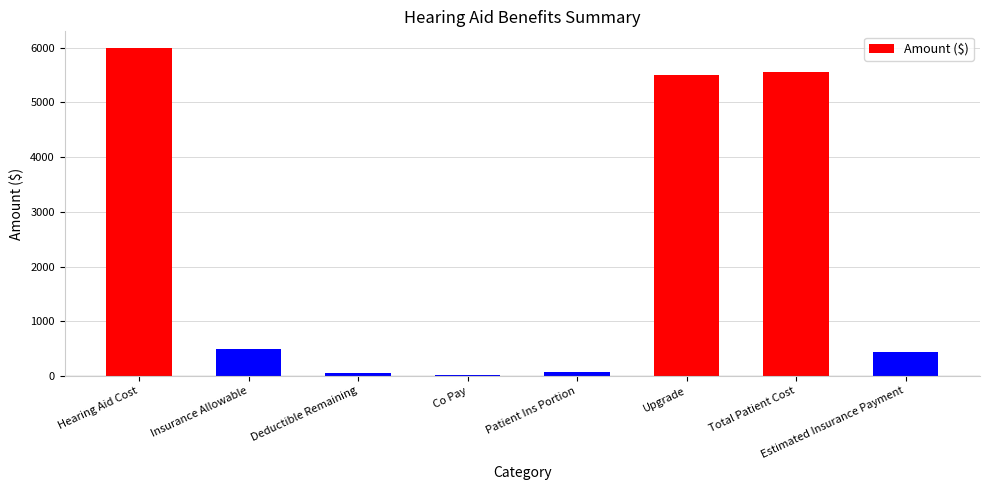

What value does the data have at Estimated Insurance Payment?

435.5